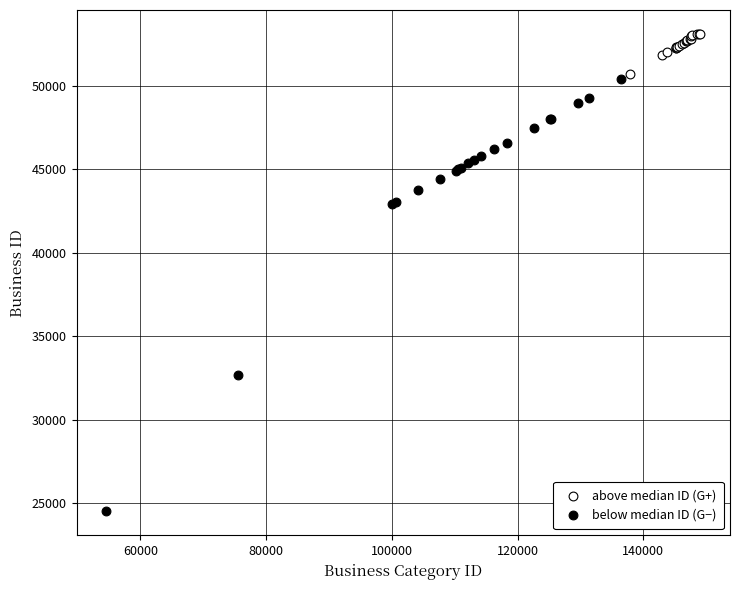

Which series has the largest Y range (max minus min)?

below median ID (G−)